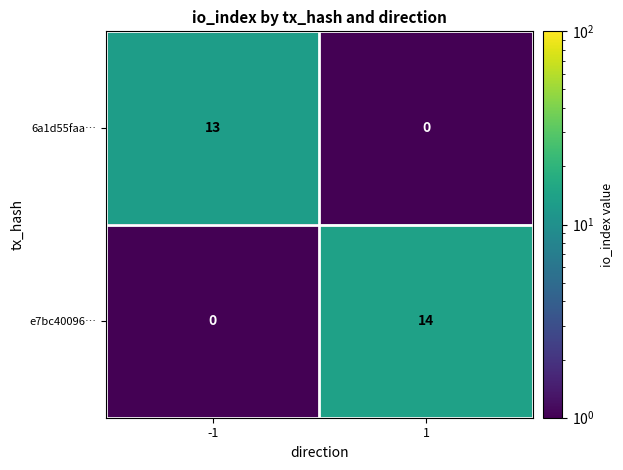

Which label corresponds to the largest value in the chart?

1